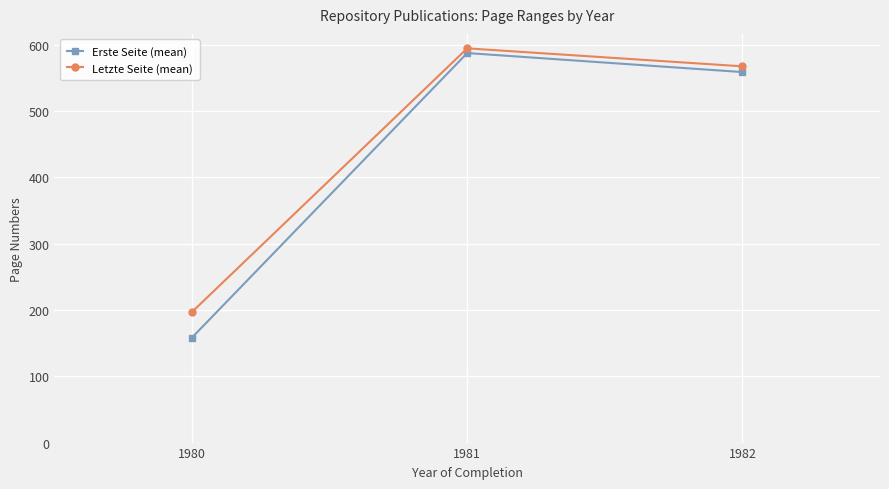

What are all the series names shown in the legend?

Erste Seite (mean), Letzte Seite (mean)